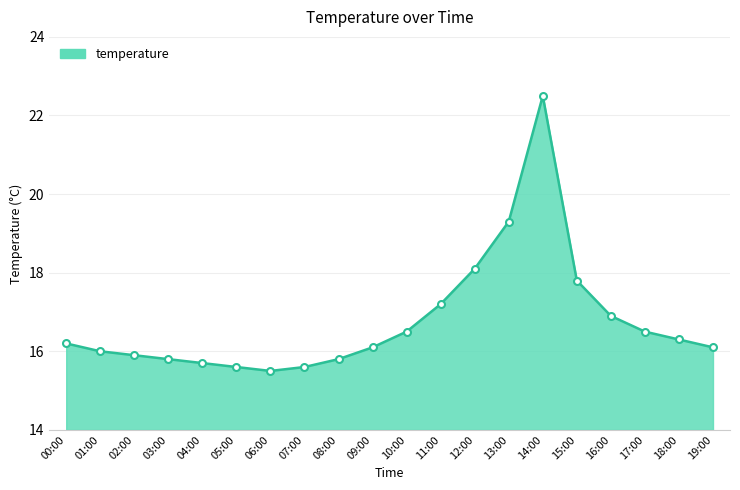

Does the chart display data point markers on the line(s)?

No